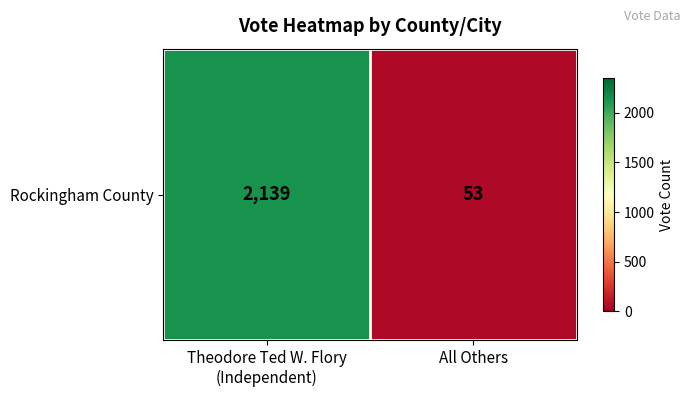

Reading left to right, what are all the values shown in this chart?

Theodore Ted W. Flory
(Independent)=2139	All Others=53